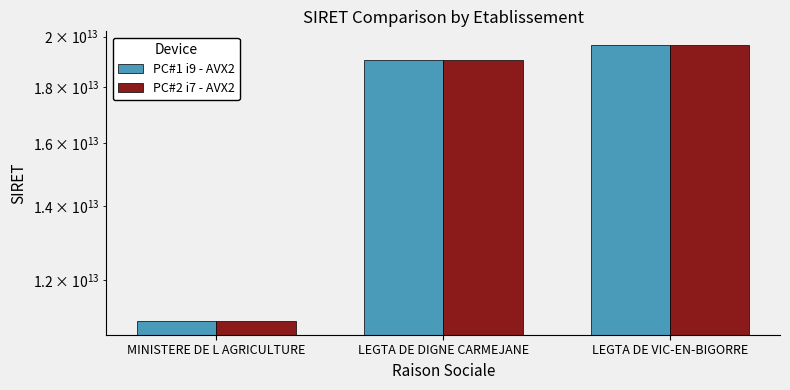

At how many categories does at least one series exceed 12225646582184?

2